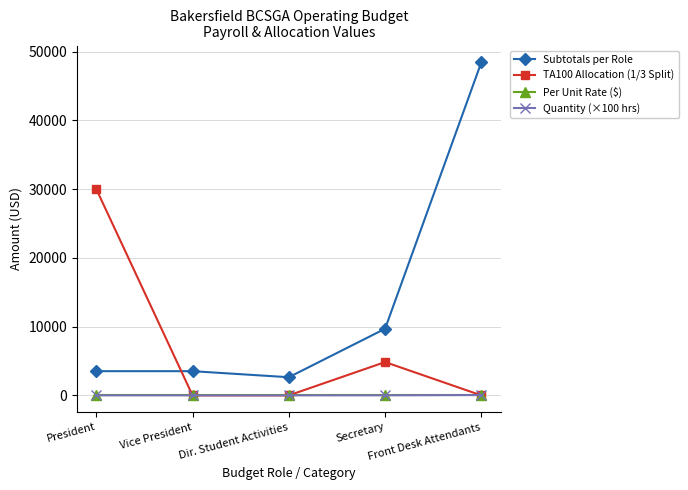

Which series has the largest total across all categories?

Subtotals per Role